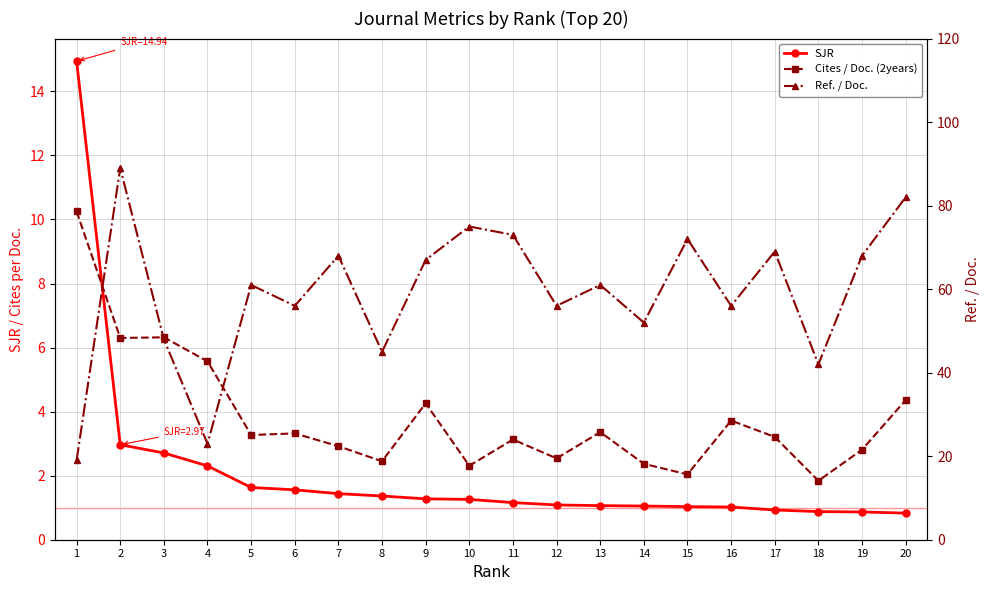

Where does the Ref. / Doc. series first go above 61?

2